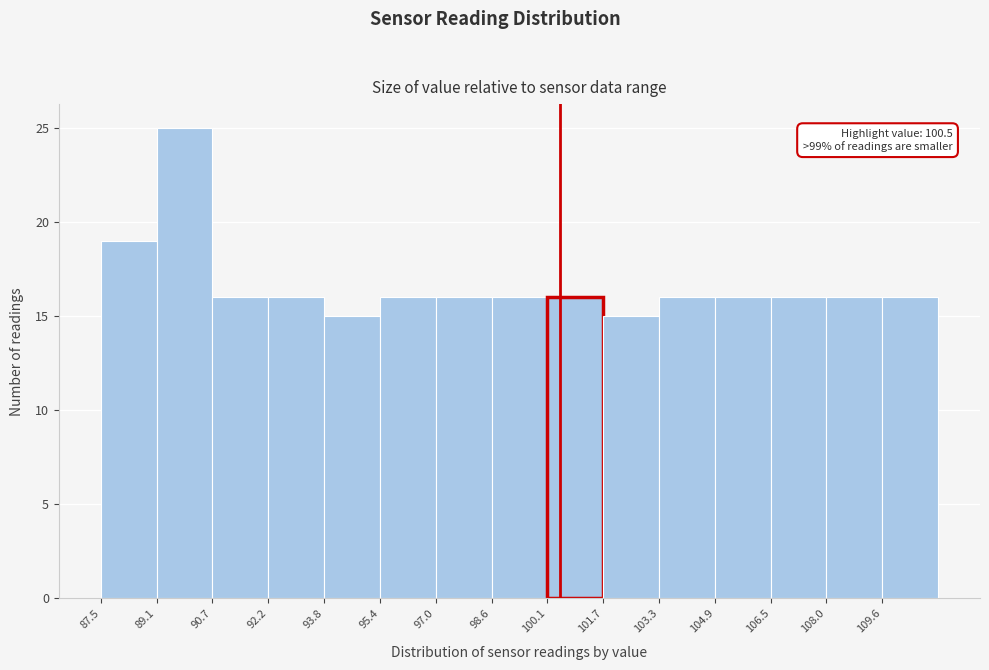

Over which range of the x-axis is the bar tallest?

89.08 to 90.66